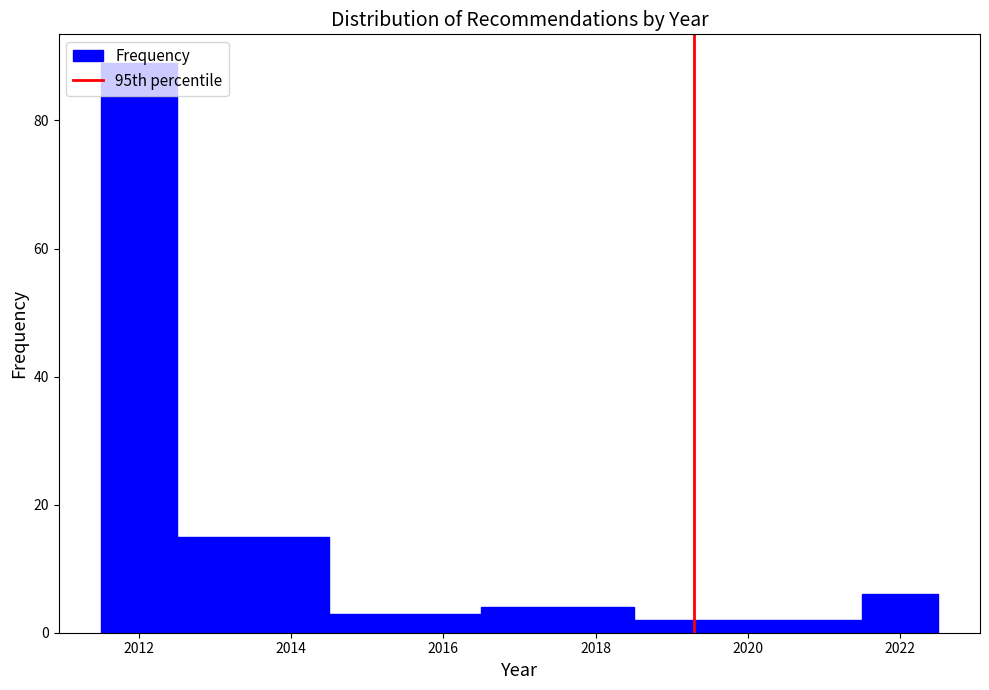

Which range on the x-axis has the tallest bar?

2011.5 to 2012.5